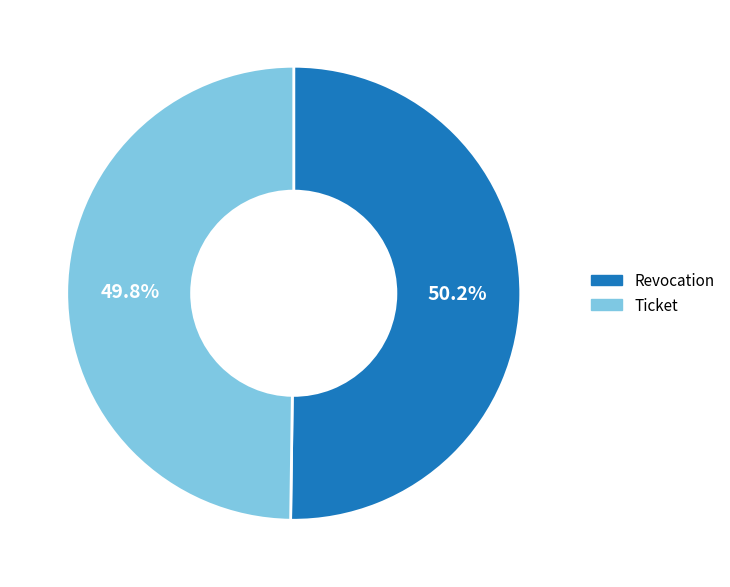

Count the number of slices in the pie.

2